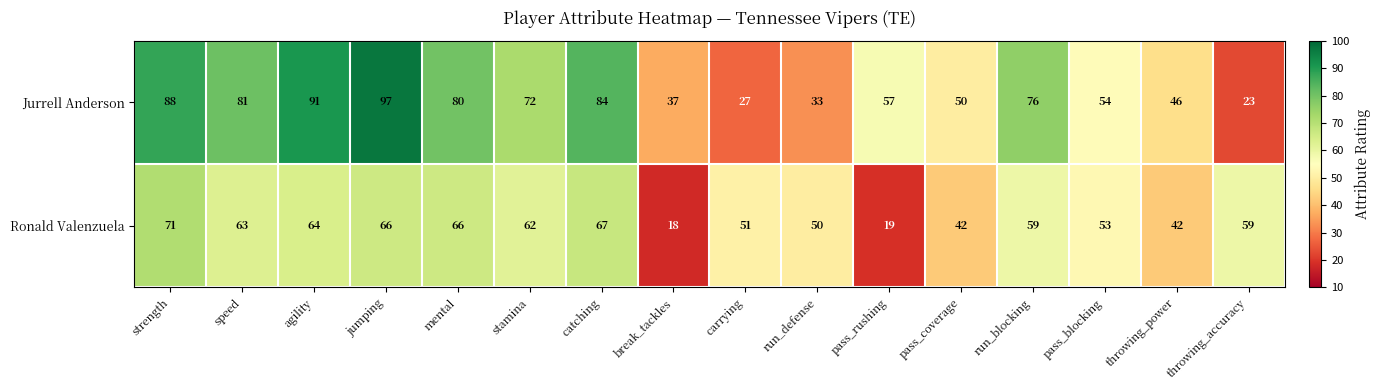

What is the difference between the Jurrell Anderson values at pass_blocking and throwing_power?

8